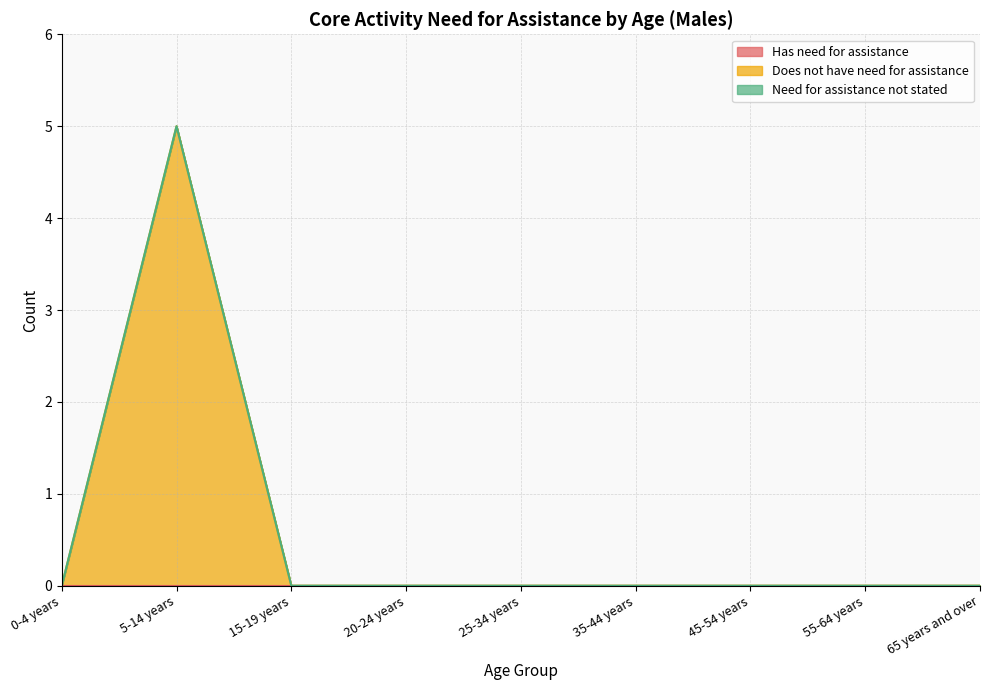

The Does not have need for assistance series shows 0 at 25-34 years. True or false?

True